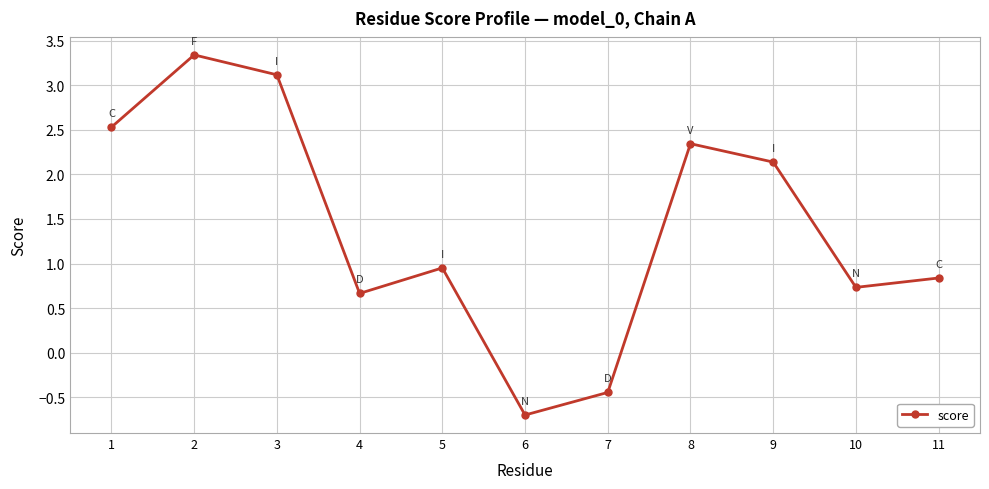

How many values are above zero?

9